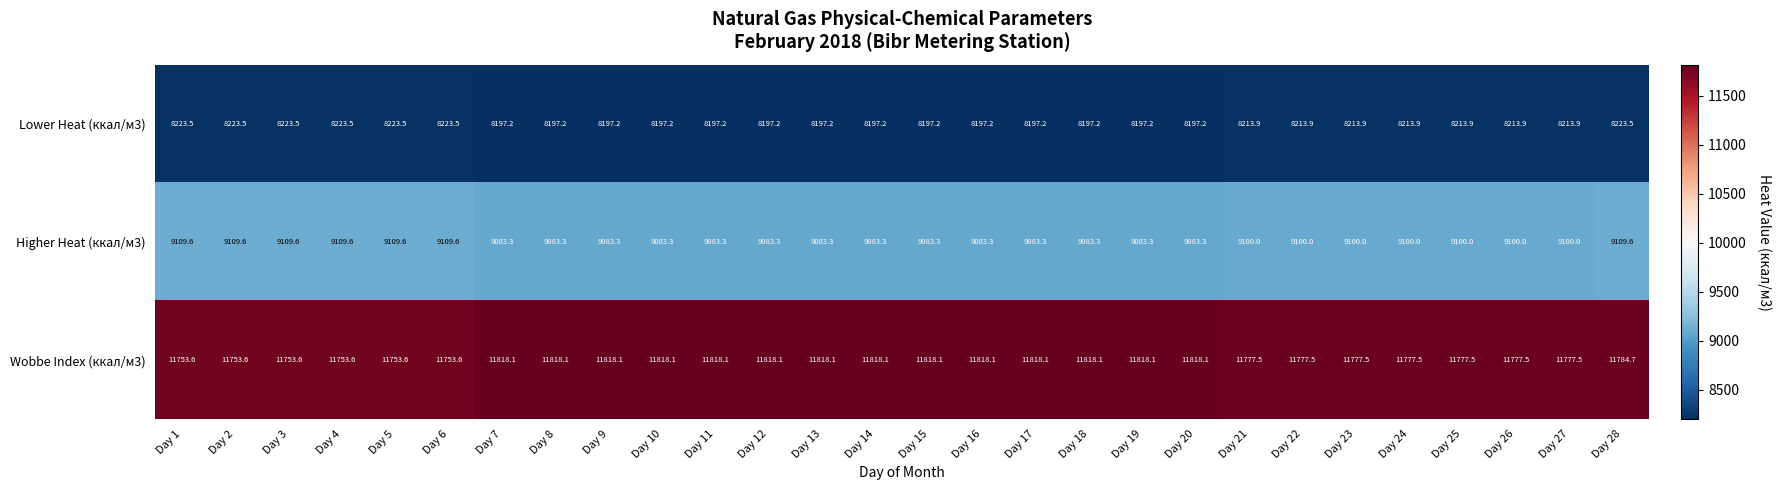

What is the difference between the maximum and second lowest values in the Higher Heat (ккал/м3) series?

26.3